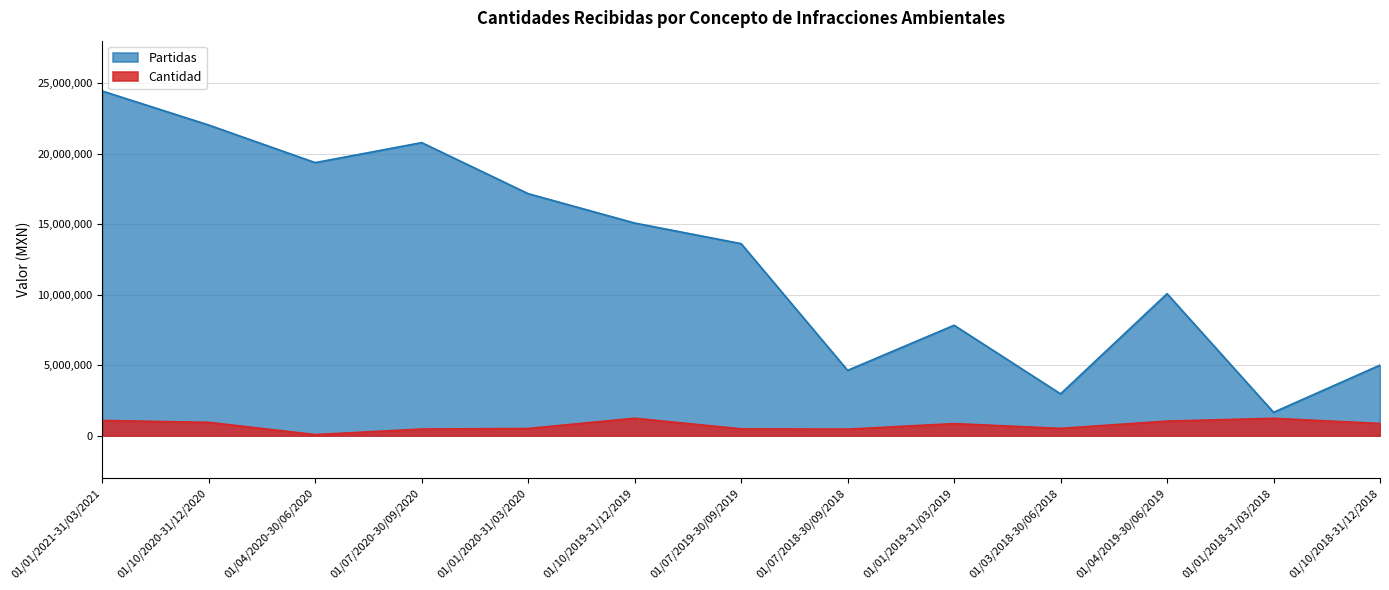

What is the difference between the maximum and minimum values in the Cantidad series?

1159254.8